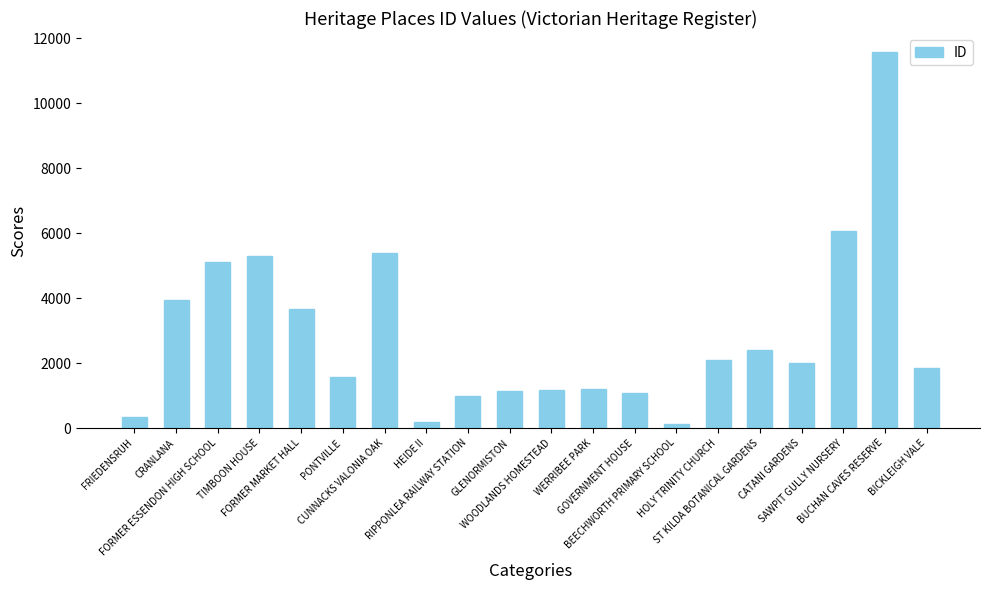

Which has a higher value, WERRIBEE PARK or HOLY TRINITY CHURCH?

HOLY TRINITY CHURCH